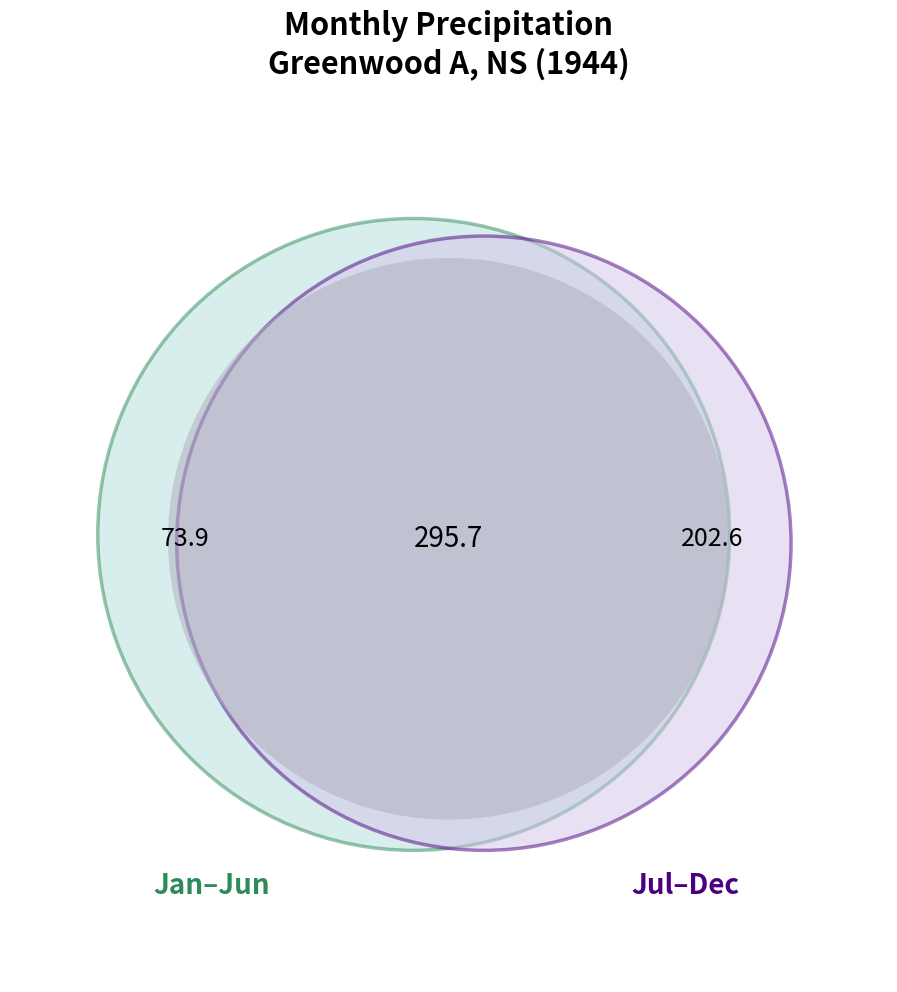

True or false: 2 accounts for 13% of the total.

True